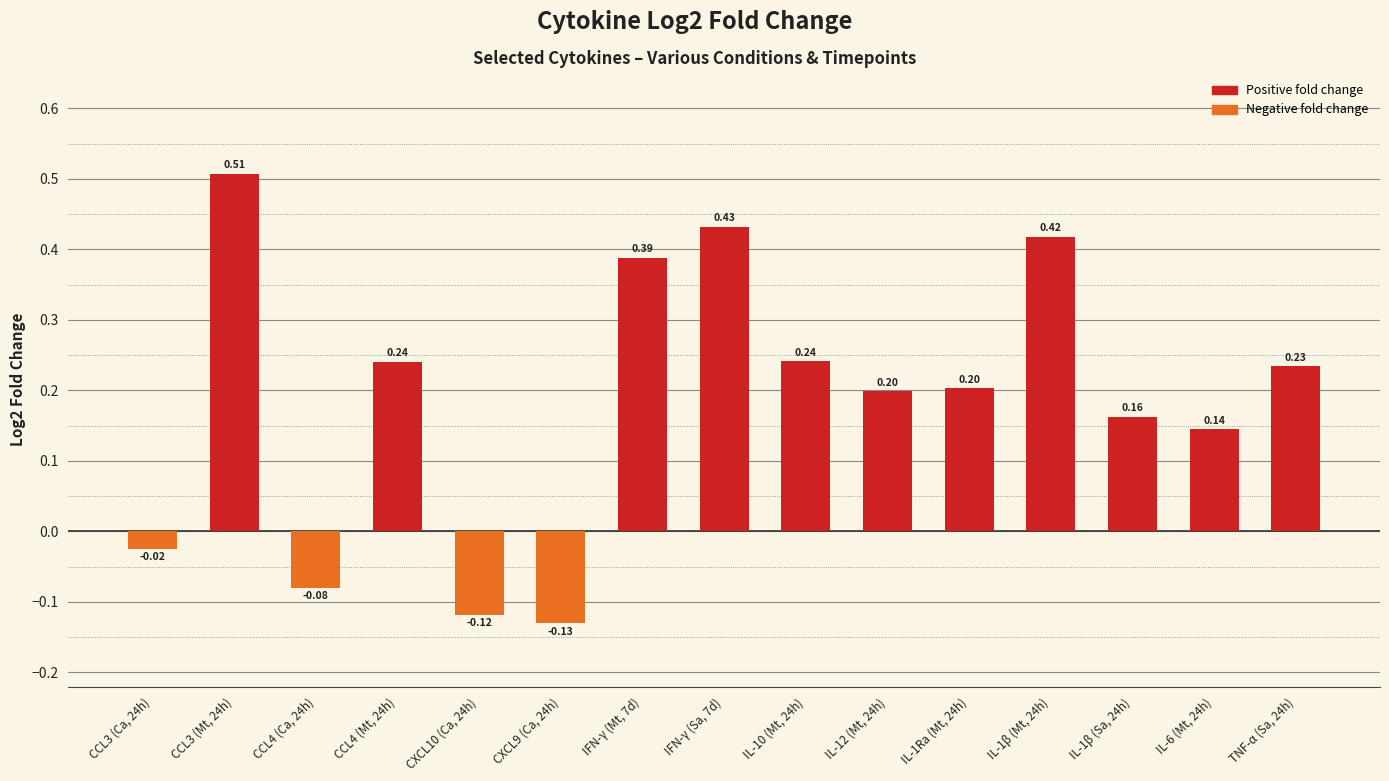

Between IL-1Ra (Mt, 24h) and IL-1β (Sa, 24h), which is larger?

IL-1Ra (Mt, 24h)